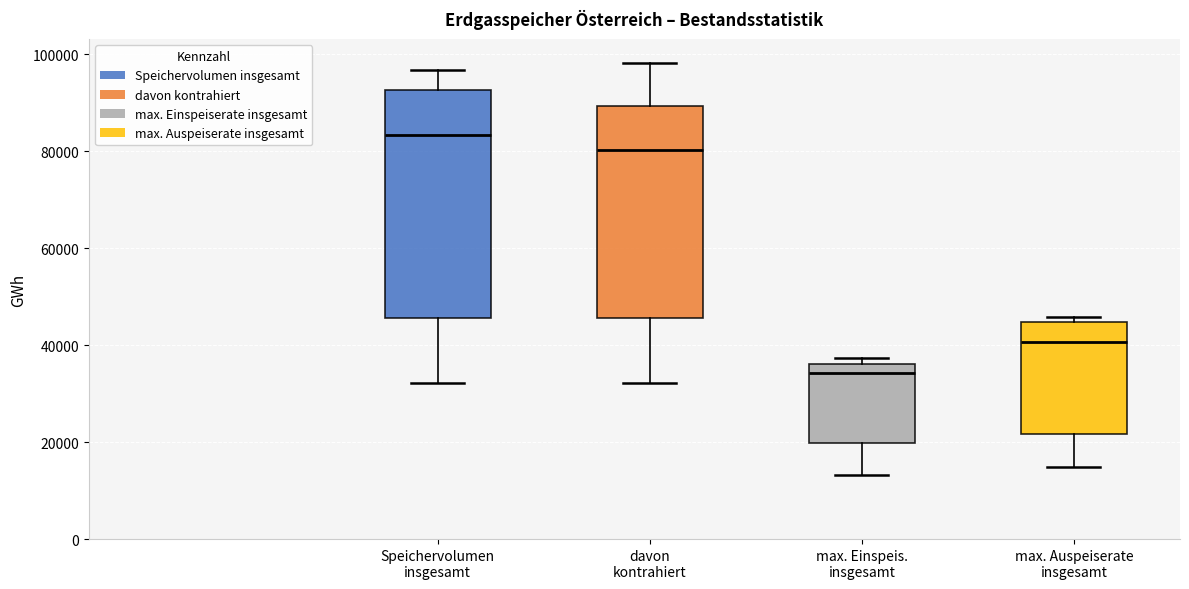

Which box is the tallest, from its lower edge to its upper edge?

Speichervolumen insgesamt